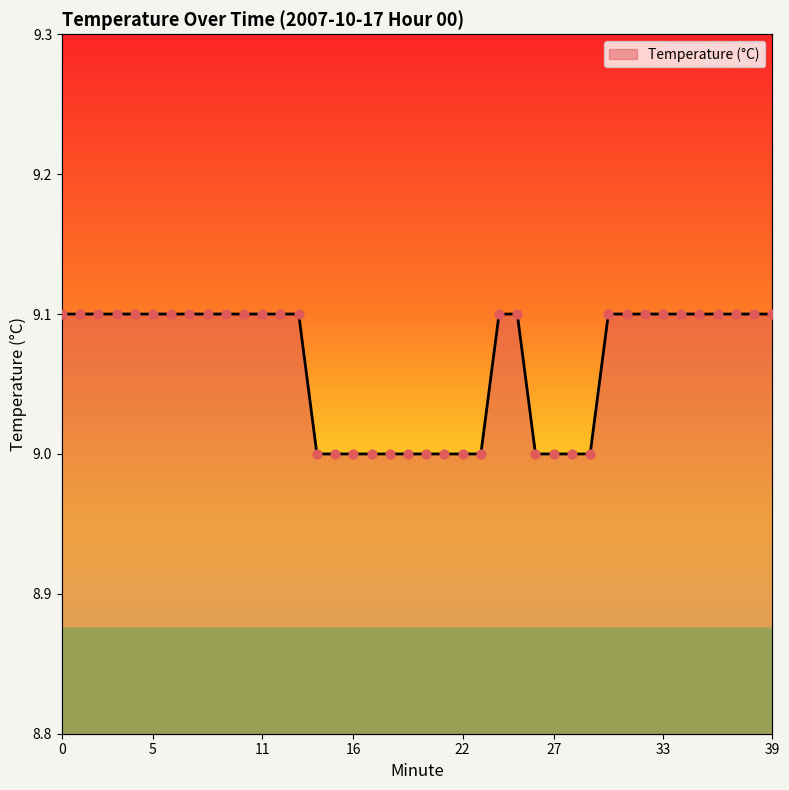

What is the change in value from 20 to 24?

+0.1